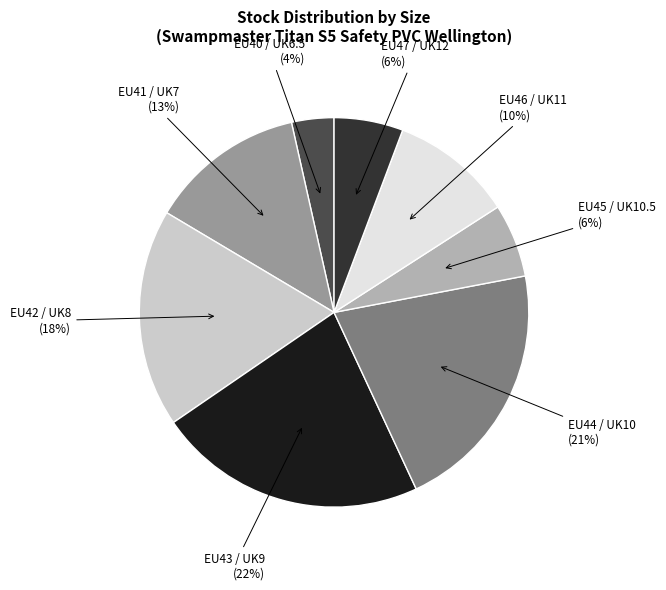

Which category has the biggest portion of the pie?

EU43 / UK9